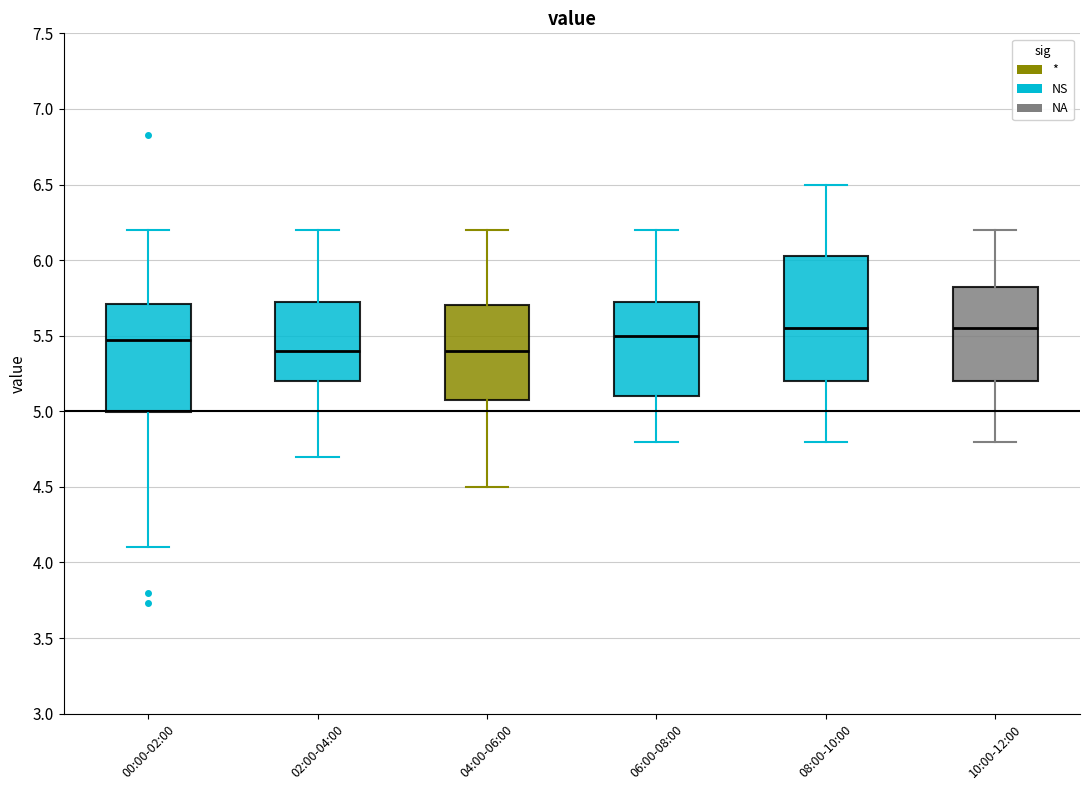

Where does the median line of the box for 02:00-04:00 sit on the y-axis? The values are not printed on the chart, so give them approximately, as read against the axis.

5.40